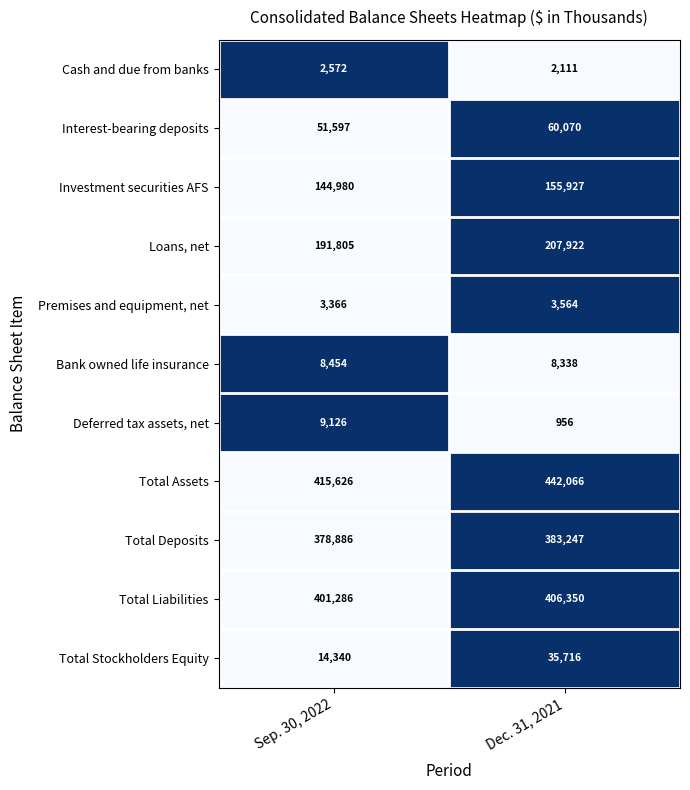

Which series has the largest total across all categories?

Total Assets